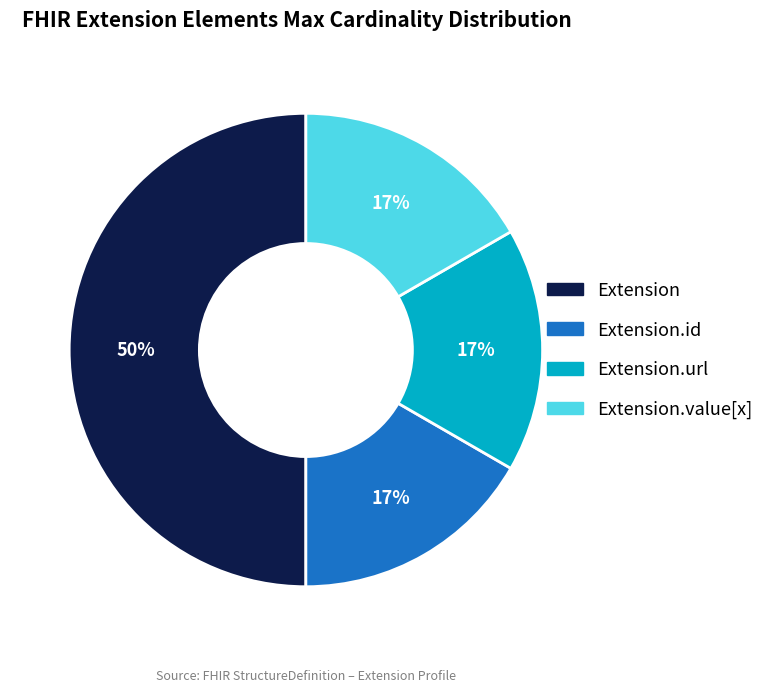

To the nearest percent, what is the average slice percentage?

25%